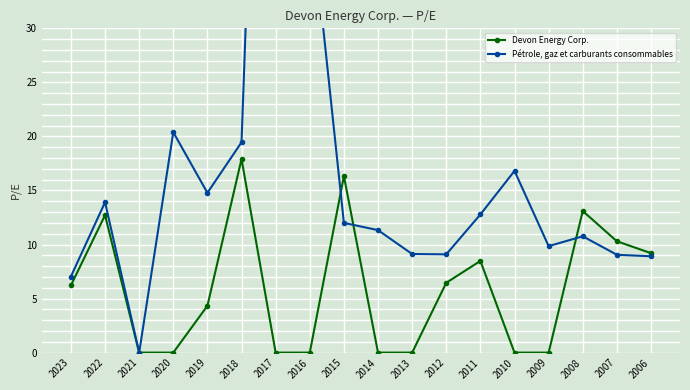

How many values in the Devon Energy Corp. series are below 6?

9